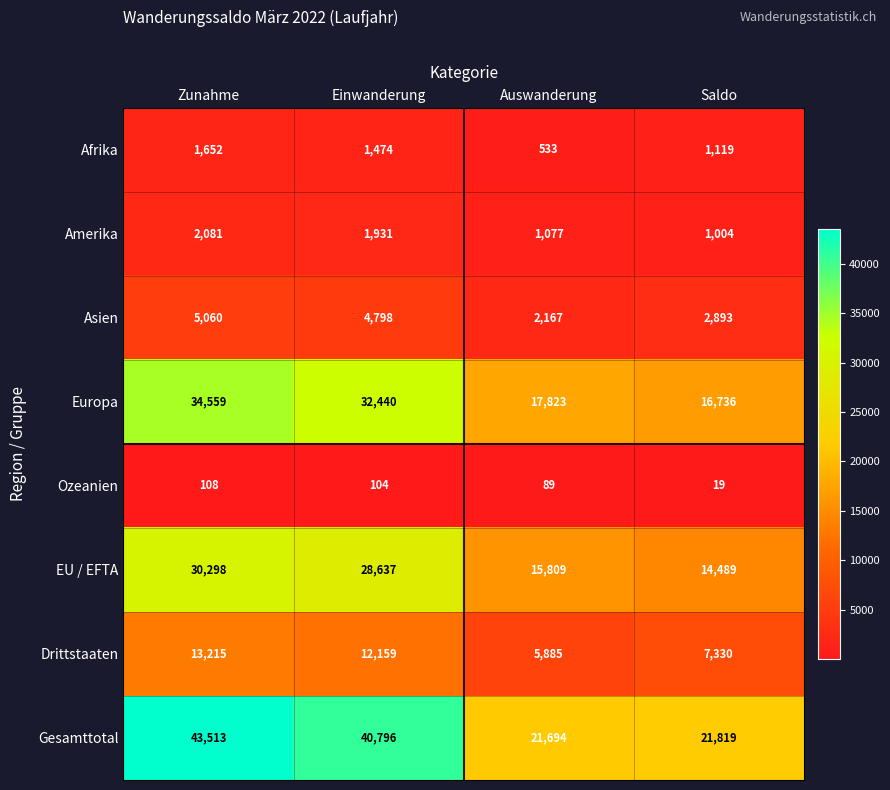

The value of Afrika at Einwanderung is 1474. True or false?

True